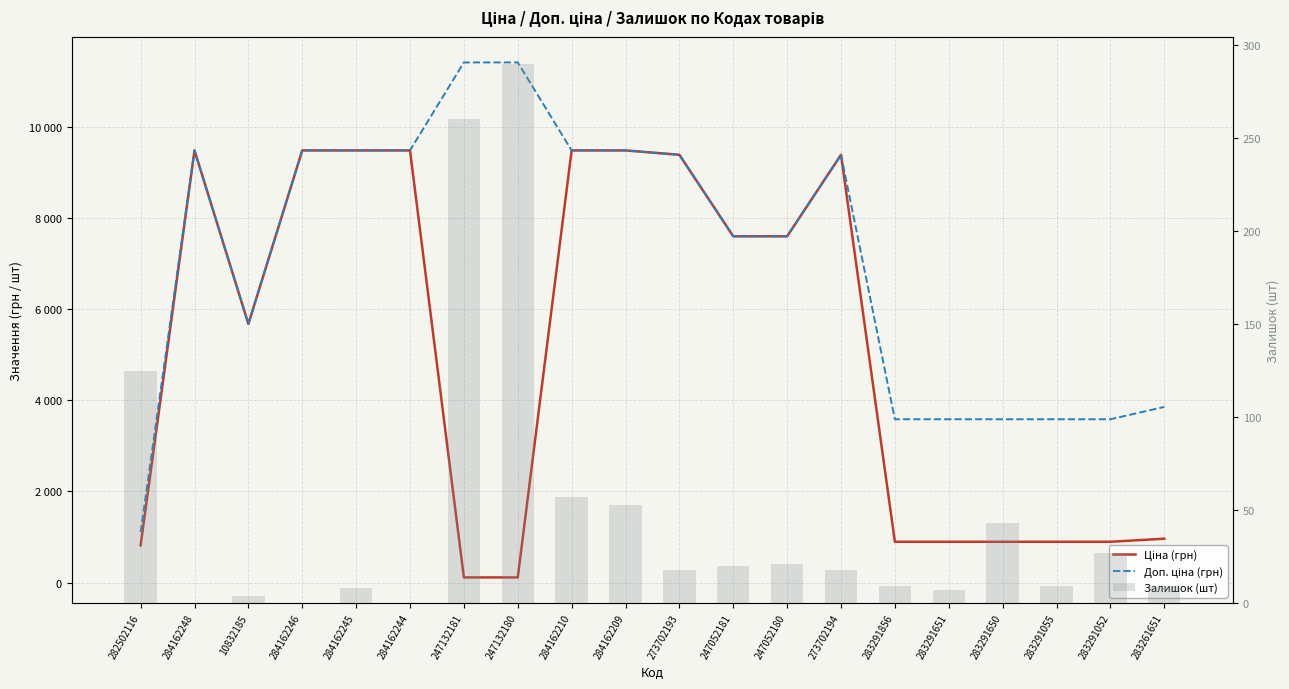

Which series has the largest total across all categories?

Доп. ціна (грн)